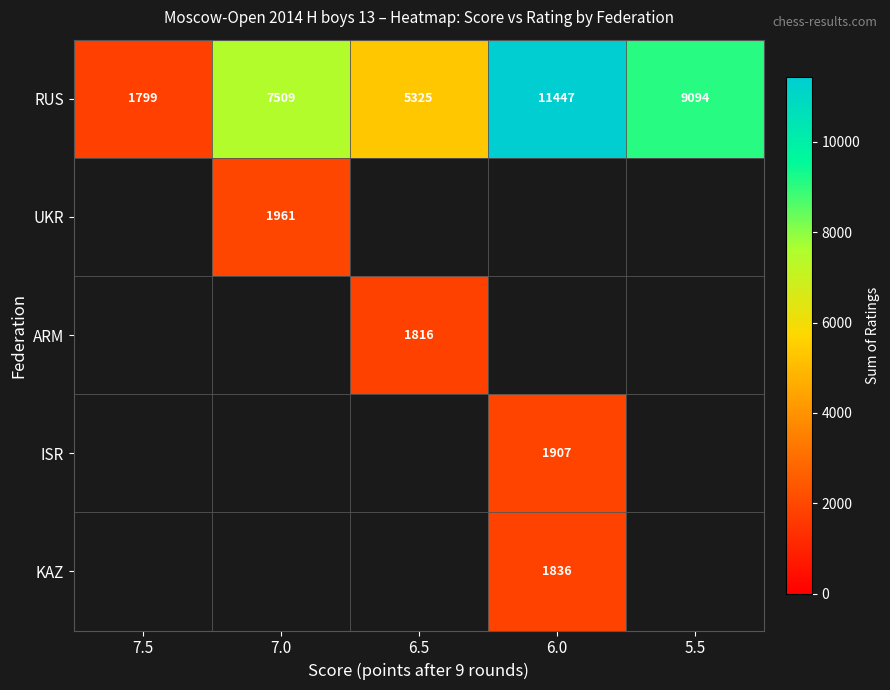

At how many categories does at least one series exceed 6198?

3